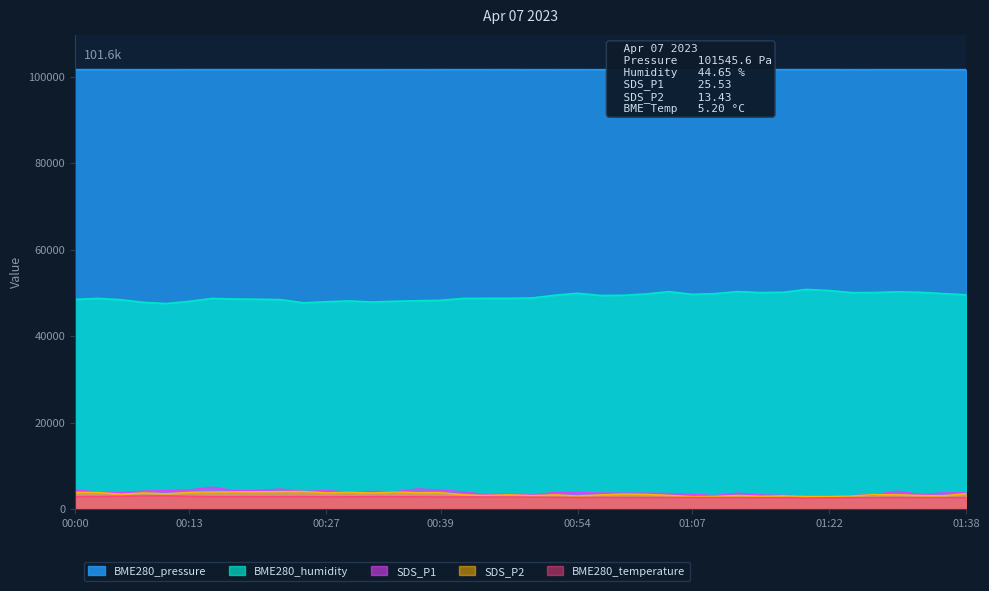

How many series are shown in this chart?

5